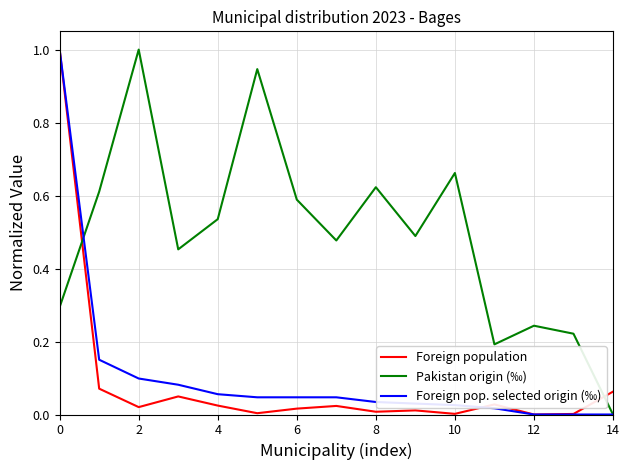

Which series has the largest total across all categories?

Pakistan origin (‰)